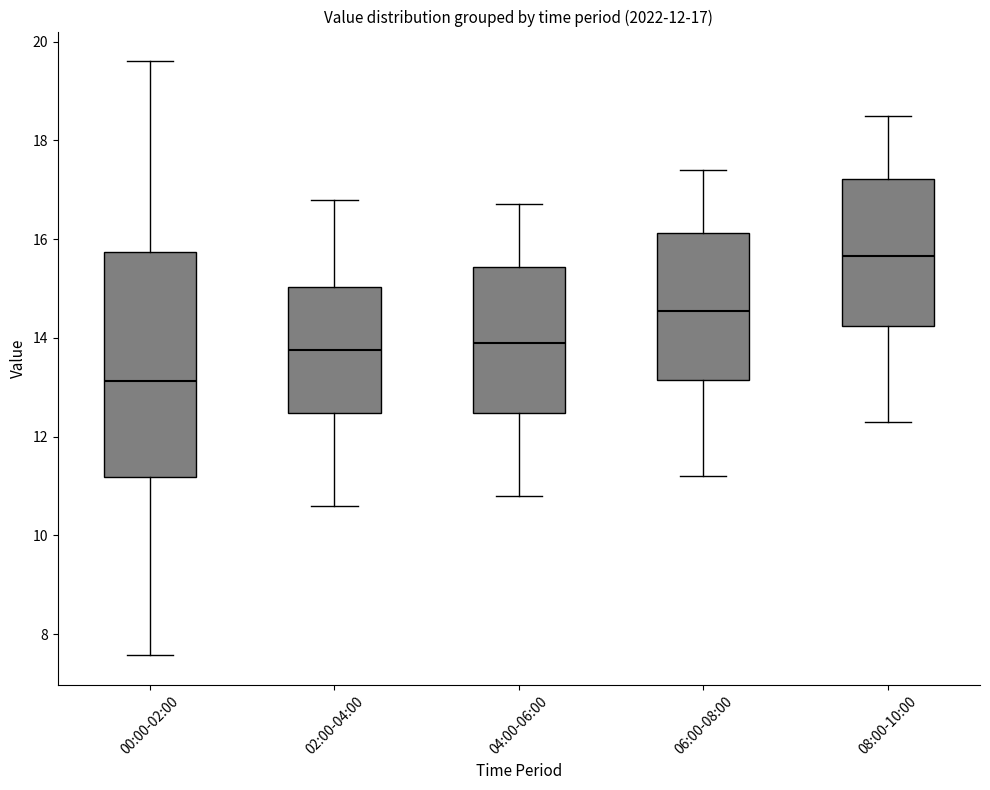

Which box is the tallest, from its lower edge to its upper edge?

00:00-02:00